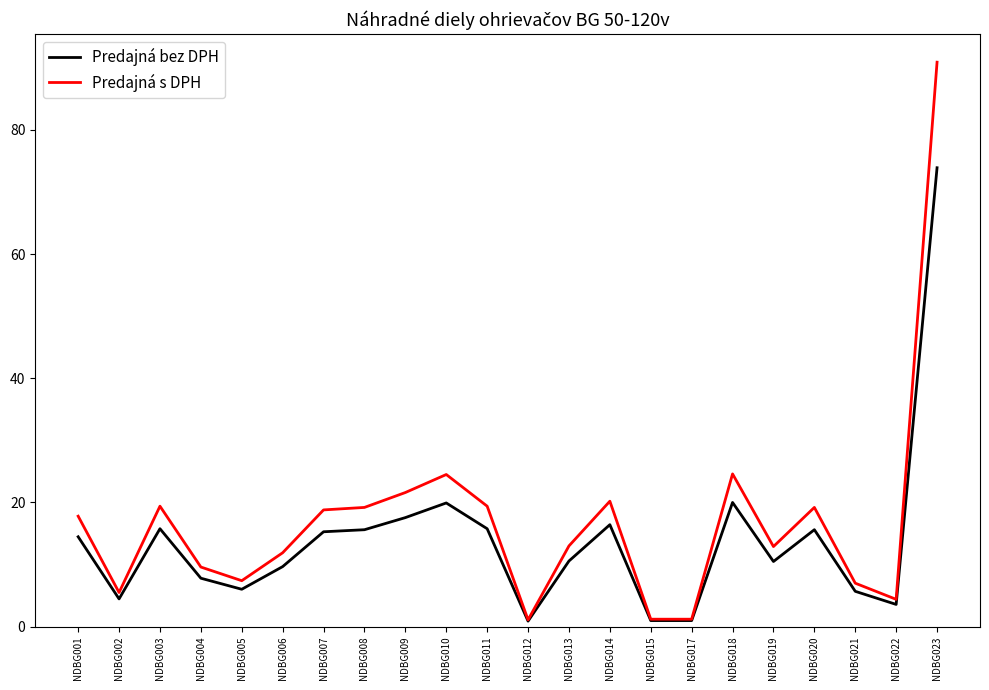

The Predajná s DPH series shows 4.1 at NDBG003. True or false?

False